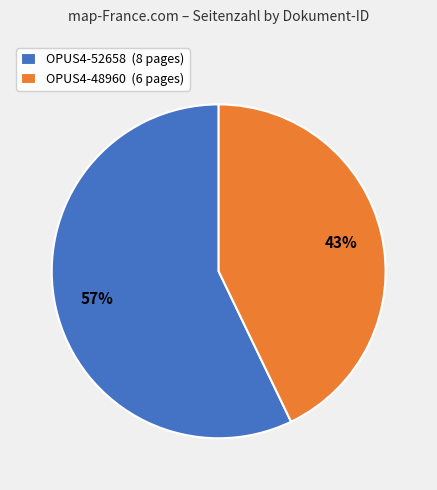

Which category has the smallest portion of the pie?

OPUS4-48960